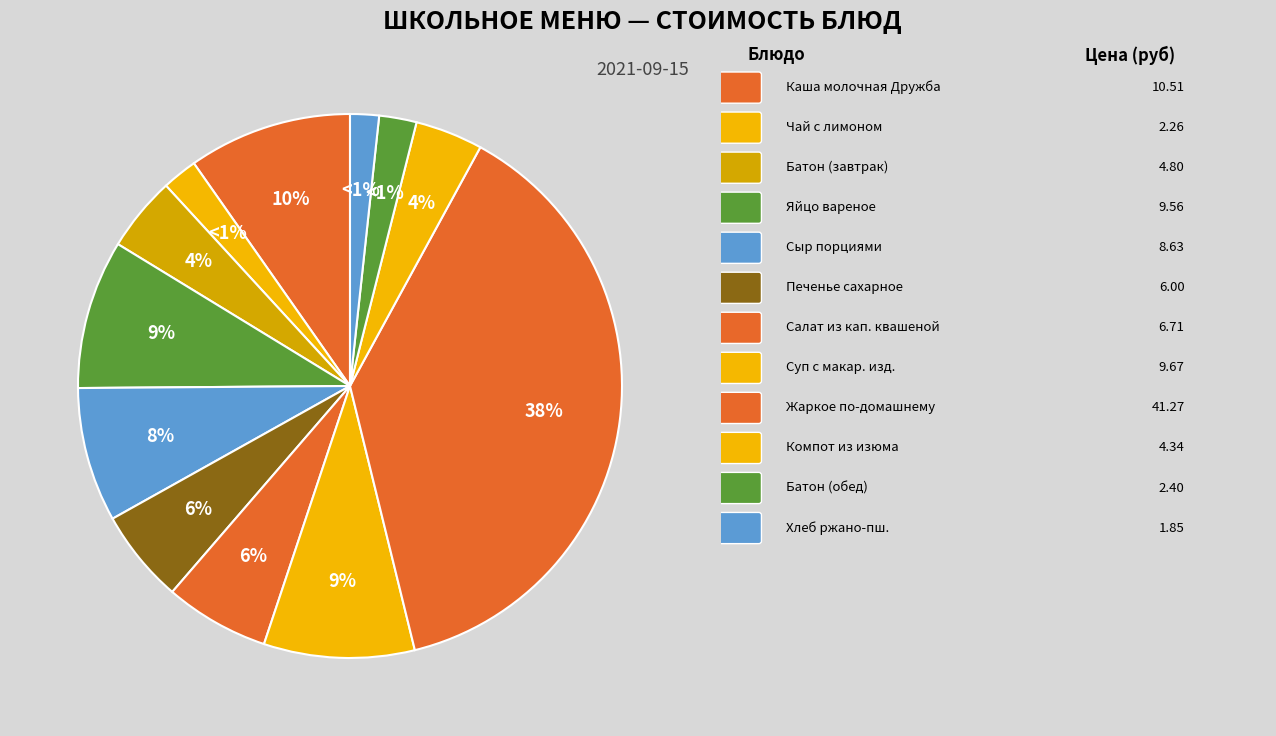

Is there a majority slice in this chart?

No